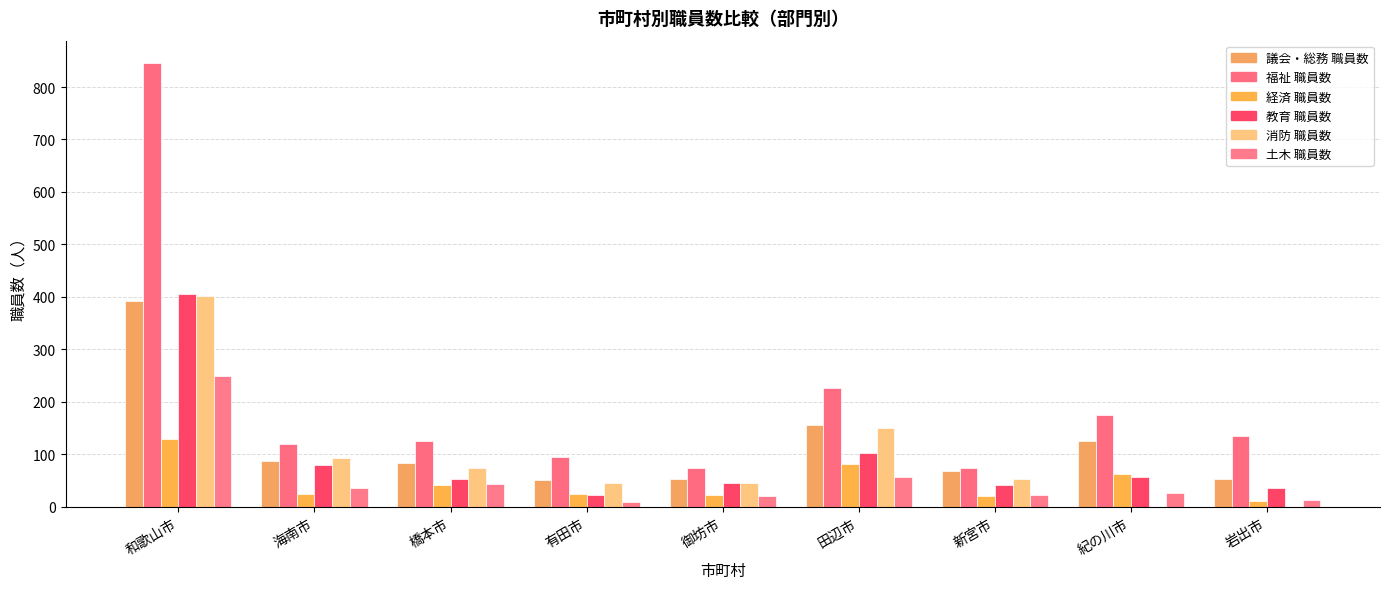

What is the difference between the second highest and second lowest values in the 土木 職員数 series?

42